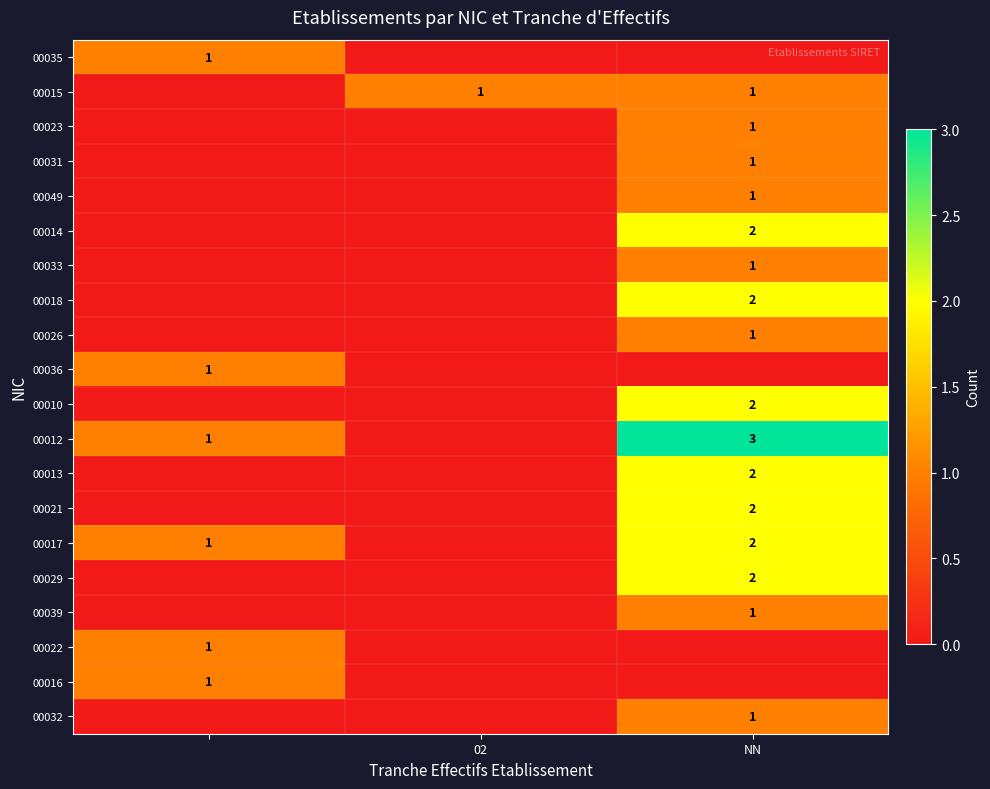

True or false: 00013 has a value of 2 at NN.

True